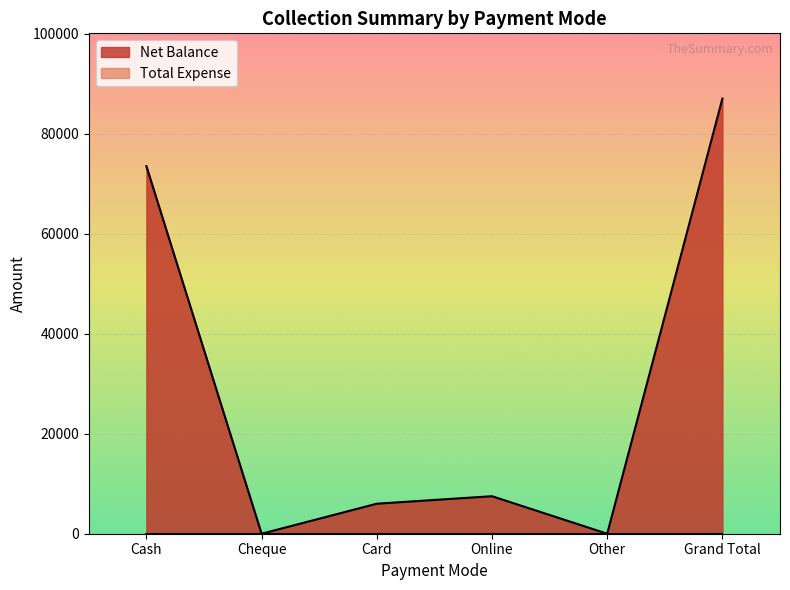

How many categories are shown in the chart?

6